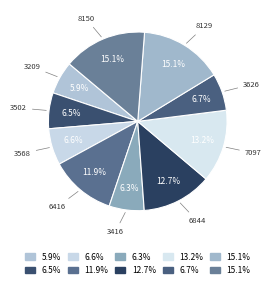

Rank the categories by value from lowest to highest.

work 3209, work 3416, work 3502, work 3568, work 3626, work 6416, work 6844, work 7097, work 8129, work 8150